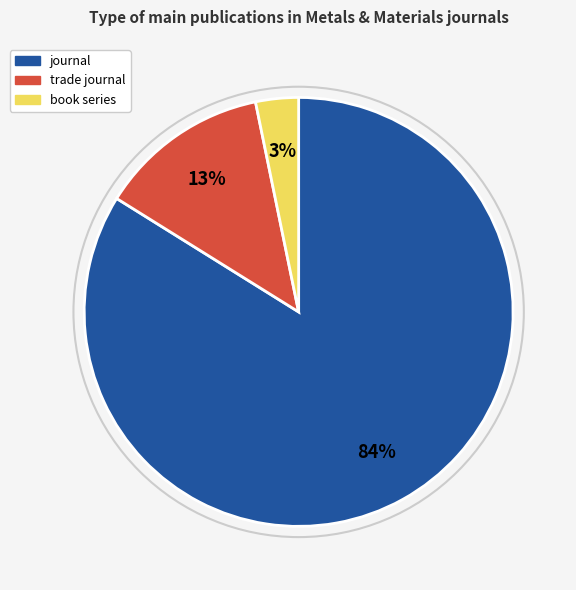

To the nearest percent, what is the average slice percentage?

33%